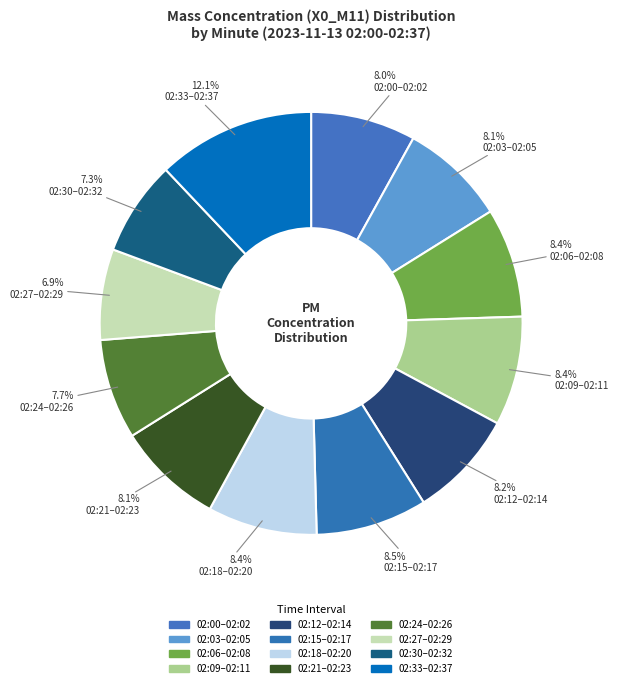

How many segments does this pie chart have?

12